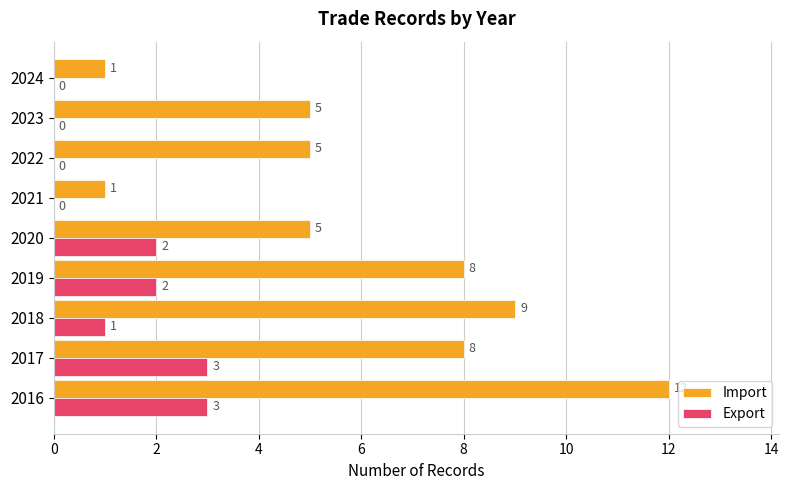

True or false: Export has a value of 3 at 2019.

False